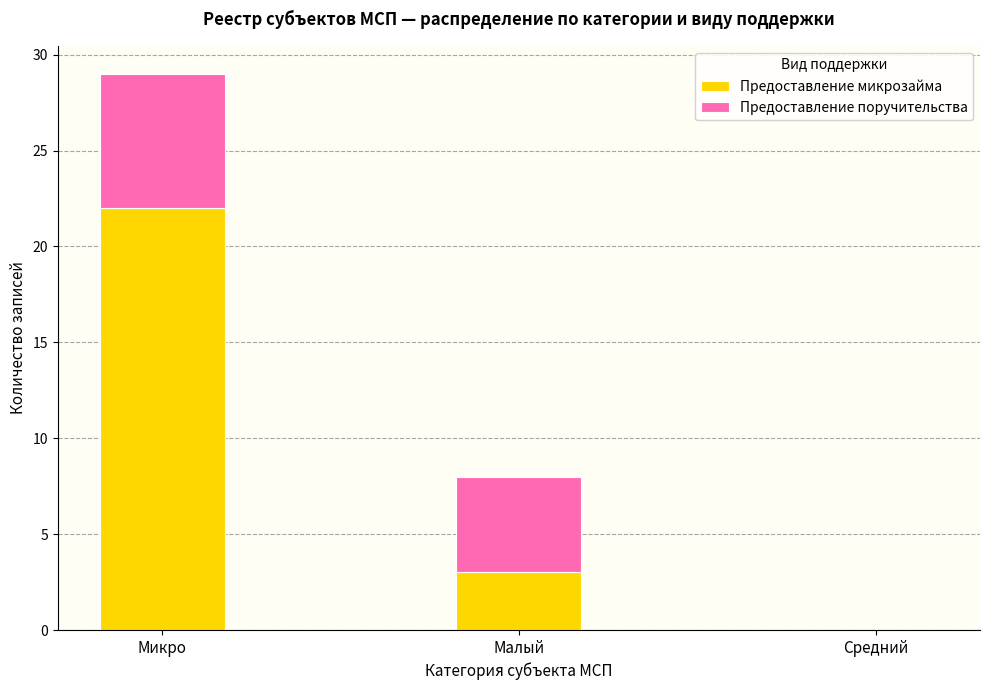

Reading left to right, what are the values for Предоставление микрозайма?

Микро=22	Малый=3	Средний=0